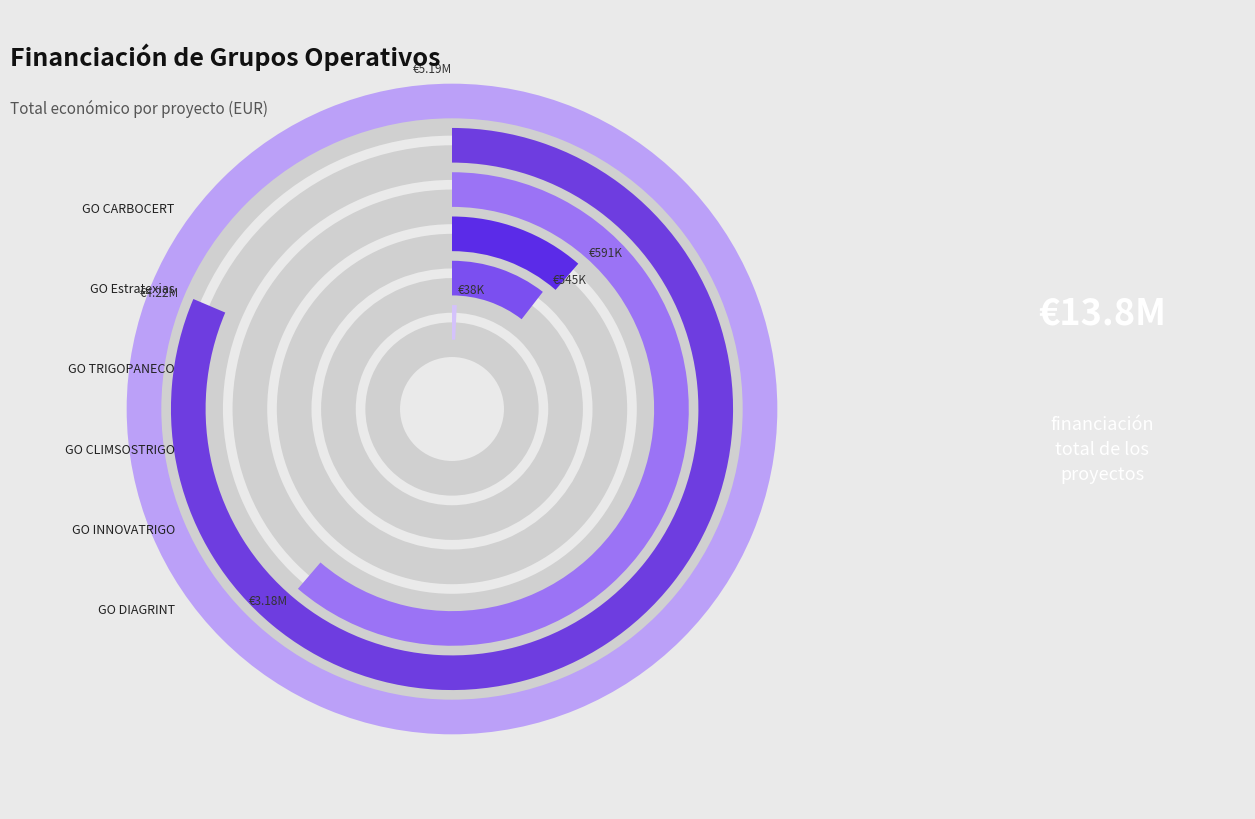

Combined, do GO INNOVATRIGO and GO CLIMSOSTRIGO account for over 50%?

No